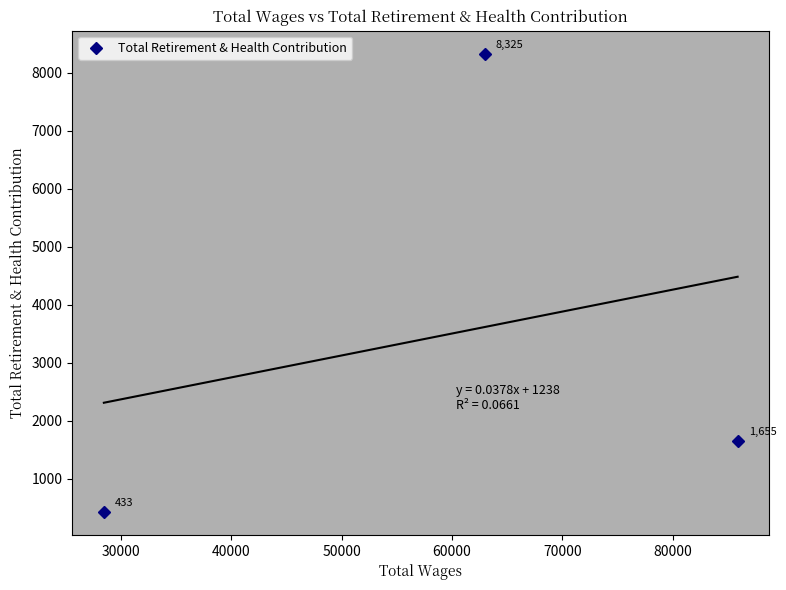

What is the average value?

3471